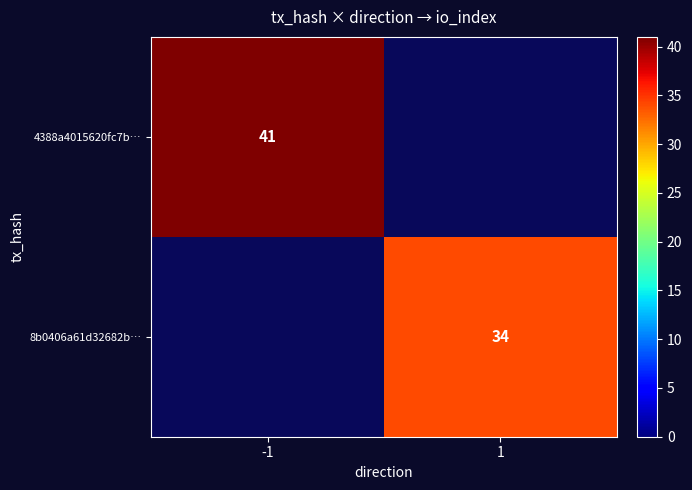

Is it true that 4388a4015620fc7b… equals 14 at -1?

False